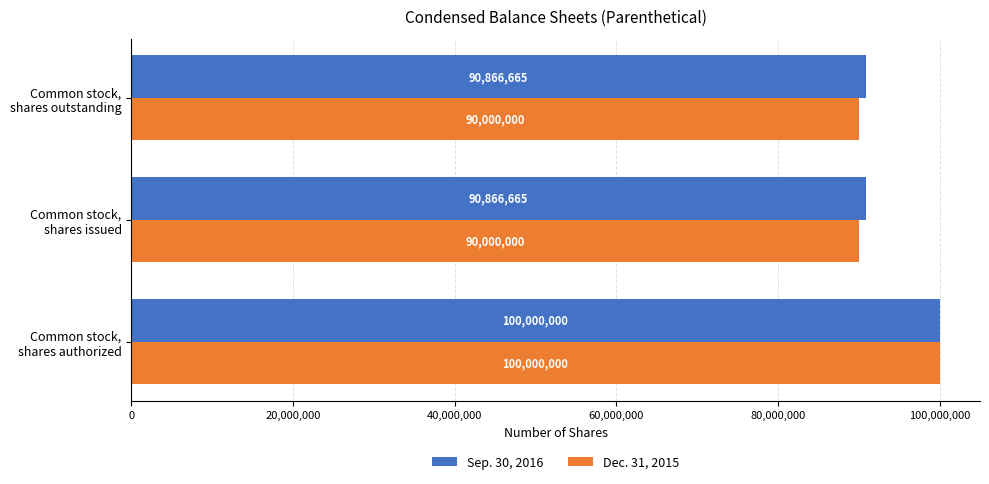

List the series in order of their overall mean, lowest first.

Dec. 31, 2015, Sep. 30, 2016